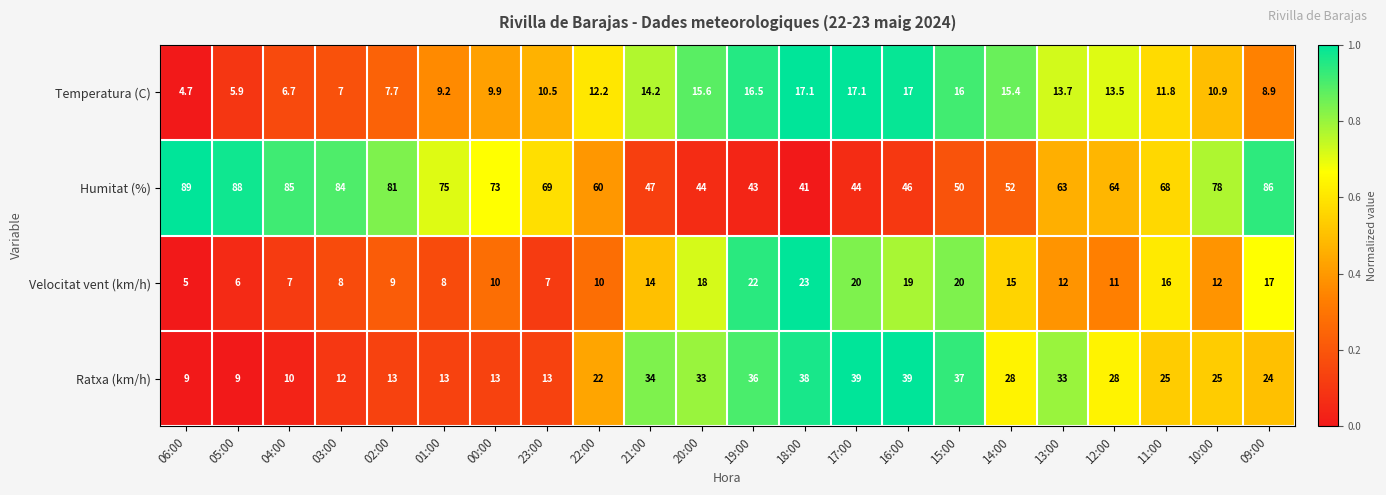

Which series changed the most between 06:00 and 20:00?

Humitat (%)